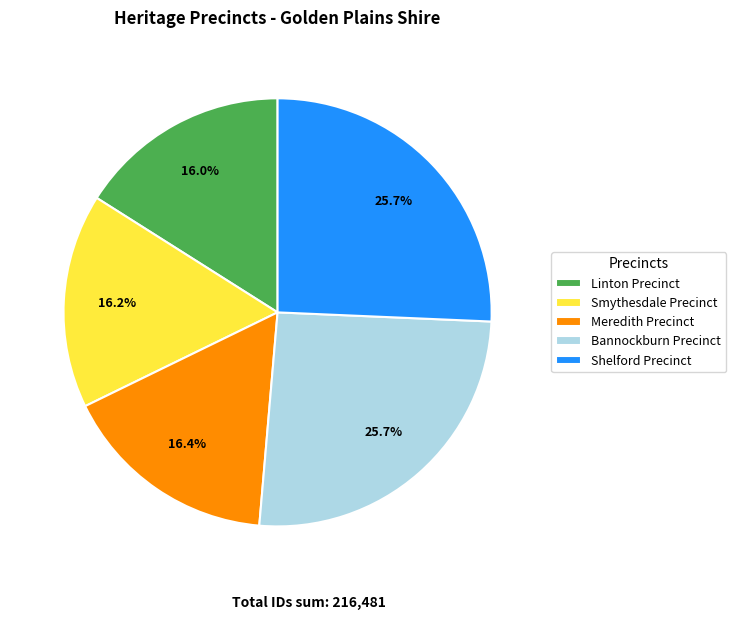

To the nearest percent, what percentage of the pie is Smythesdale Precinct?

16%